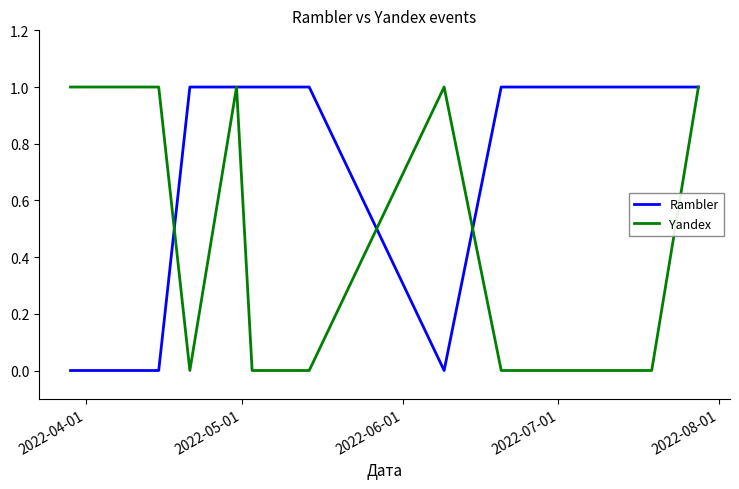

What is the highest value of the Rambler series?

1